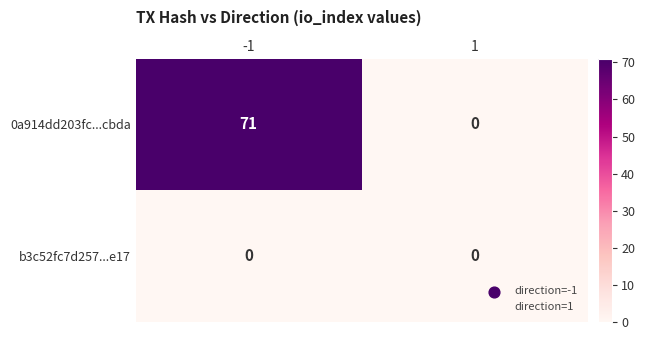

At how many categories does at least one series exceed 61?

1